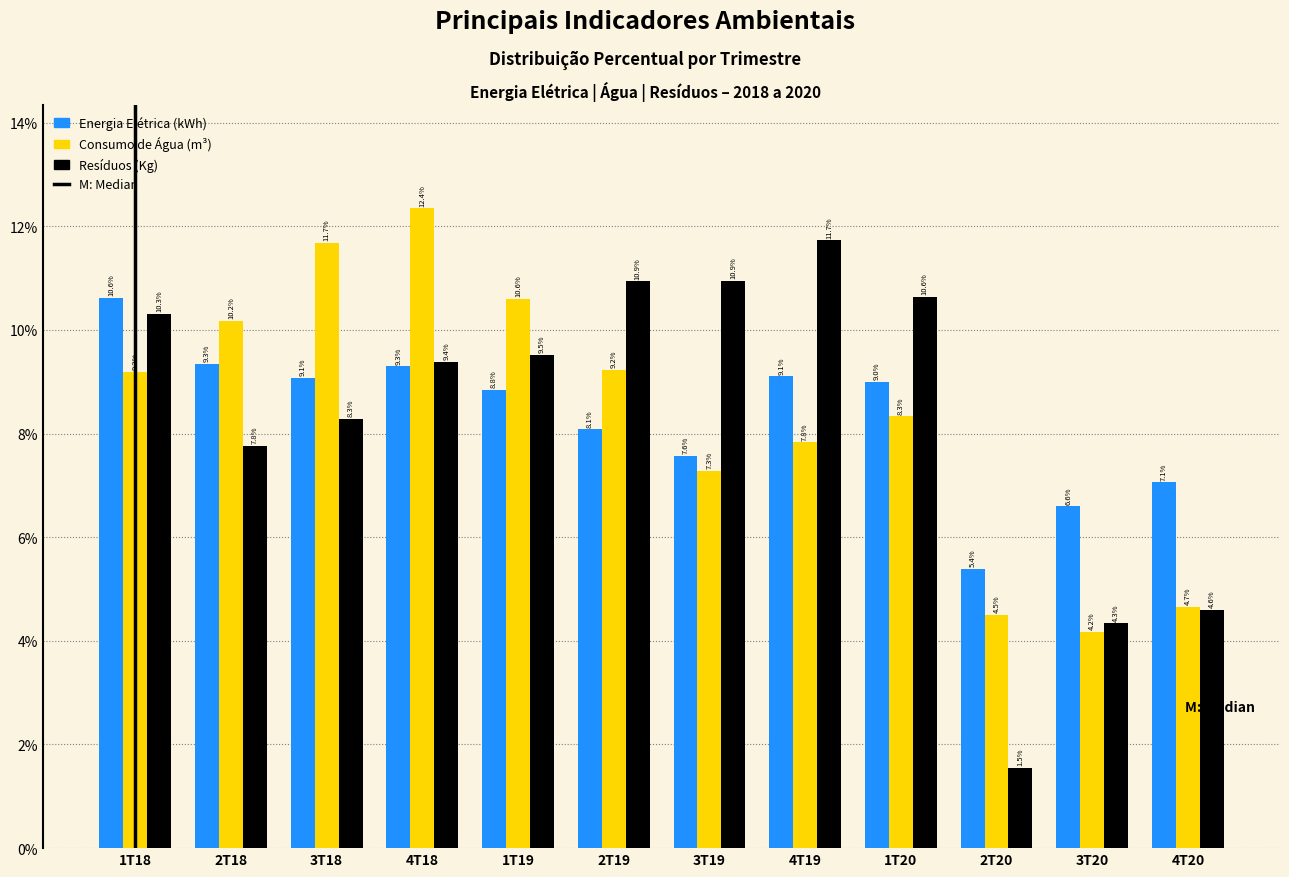

Reading left to right, transcribe all the data shown in this chart.

Energia Elétrica (kWh): 10.6	9.3	9.1	9.3	8.8	8.1	7.6	9.1	9.0	5.4	6.6	7.1
Consumo de Água (m³): 9.2	10.2	11.7	12.4	10.6	9.2	7.3	7.8	8.3	4.5	4.2	4.7
Resíduos (Kg): 10.3	7.8	8.3	9.4	9.5	10.9	10.9	11.7	10.6	1.5	4.3	4.6